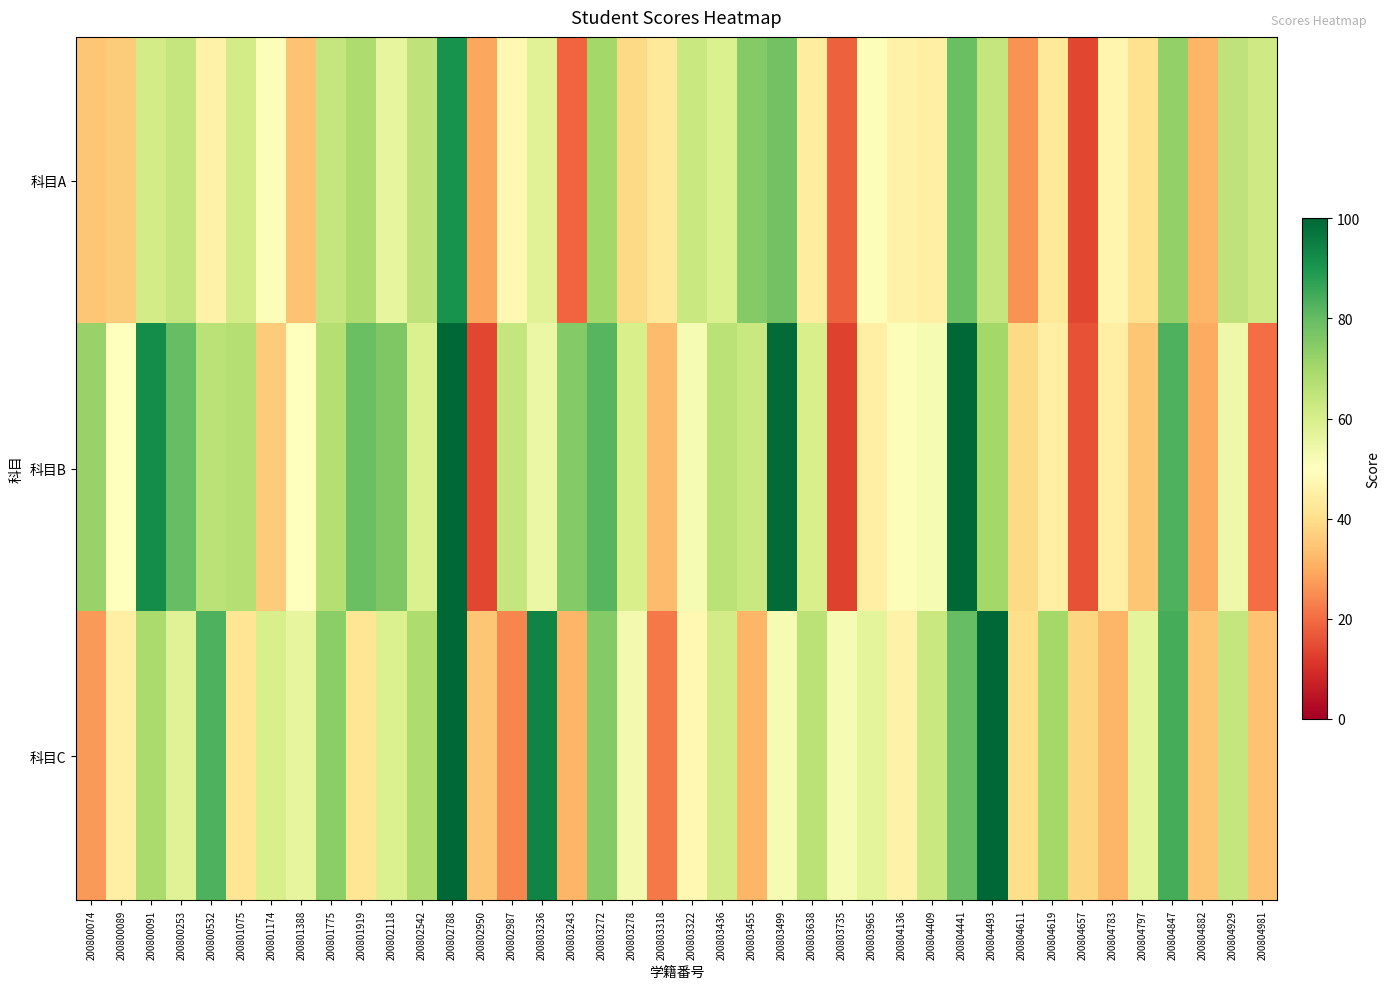

Reading right to left, extract all data points from this chart.

科目A: 200804981=62	200804929=65	200804882=32	200804847=73	200804797=41	200804783=47	200804657=14	200804619=43	200804611=26	200804493=64	200804441=79	200804409=45	200804136=46	200803965=51	200803735=18	200803638=44	200803499=78	200803455=75	200803436=59	200803322=63	200803318=43	200803278=39	200803272=70	200803243=19	200803236=58	200802987=48	200802950=29	200802788=91	200802542=65	200802118=56	200801919=68	200801775=64	200801388=34	200801174=51	200801075=61	200800532=46	200800253=64	200800091=61	200800089=36	200800074=35
科目B: 200804981=20	200804929=54	200804882=30	200804847=83	200804797=35	200804783=45	200804657=16	200804619=45	200804611=39	200804493=70	200804441=100	200804409=52	200804136=51	200803965=45	200803735=13	200803638=60	200803499=99	200803455=63	200803436=66	200803322=52	200803318=33	200803278=60	200803272=82	200803243=75	200803236=55	200802987=64	200802950=14	200802788=100	200802542=59	200802118=76	200801919=79	200801775=67	200801388=50	200801174=36	200801075=67	200800532=66	200800253=80	200800091=92	200800089=50	200800074=72
科目C: 200804981=34	200804929=64	200804882=35	200804847=84	200804797=57	200804783=32	200804657=38	200804619=70	200804611=40	200804493=100	200804441=80	200804409=63	200804136=46	200803965=57	200803735=52	200803638=66	200803499=52	200803455=32	200803436=61	200803322=48	200803318=22	200803278=53	200803272=75	200803243=32	200803236=94	200802987=24	200802950=35	200802788=100	200802542=68	200802118=59	200801919=42	200801775=74	200801388=56	200801174=60	200801075=42	200800532=83	200800253=58	200800091=69	200800089=45	200800074=27